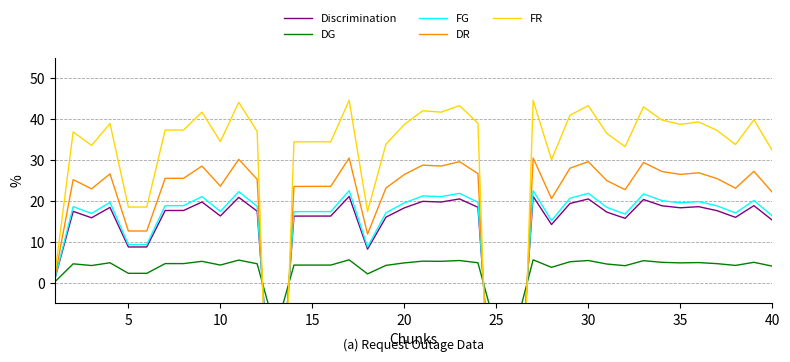

What is the value of the DG point at the 31st from the left?

4.7